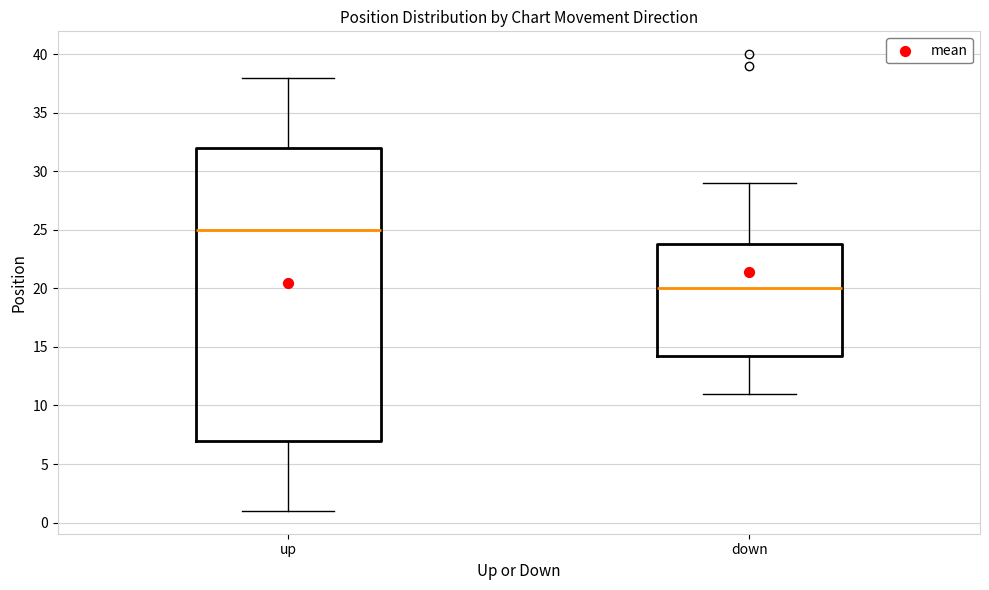

Reading left to right, transcribe this box plot: for each box, give where its median line is, the range the box spans, and where its two whiskers end, as read against the y-axis. The values are not printed on the chart, so give them approximately, as read against the axis.

up: median 25.0, box 7.0 to 32.0, whiskers 1.0 to 38.0
down: median 20.0, box 14.5 to 24.0, whiskers 11.0 to 29.0